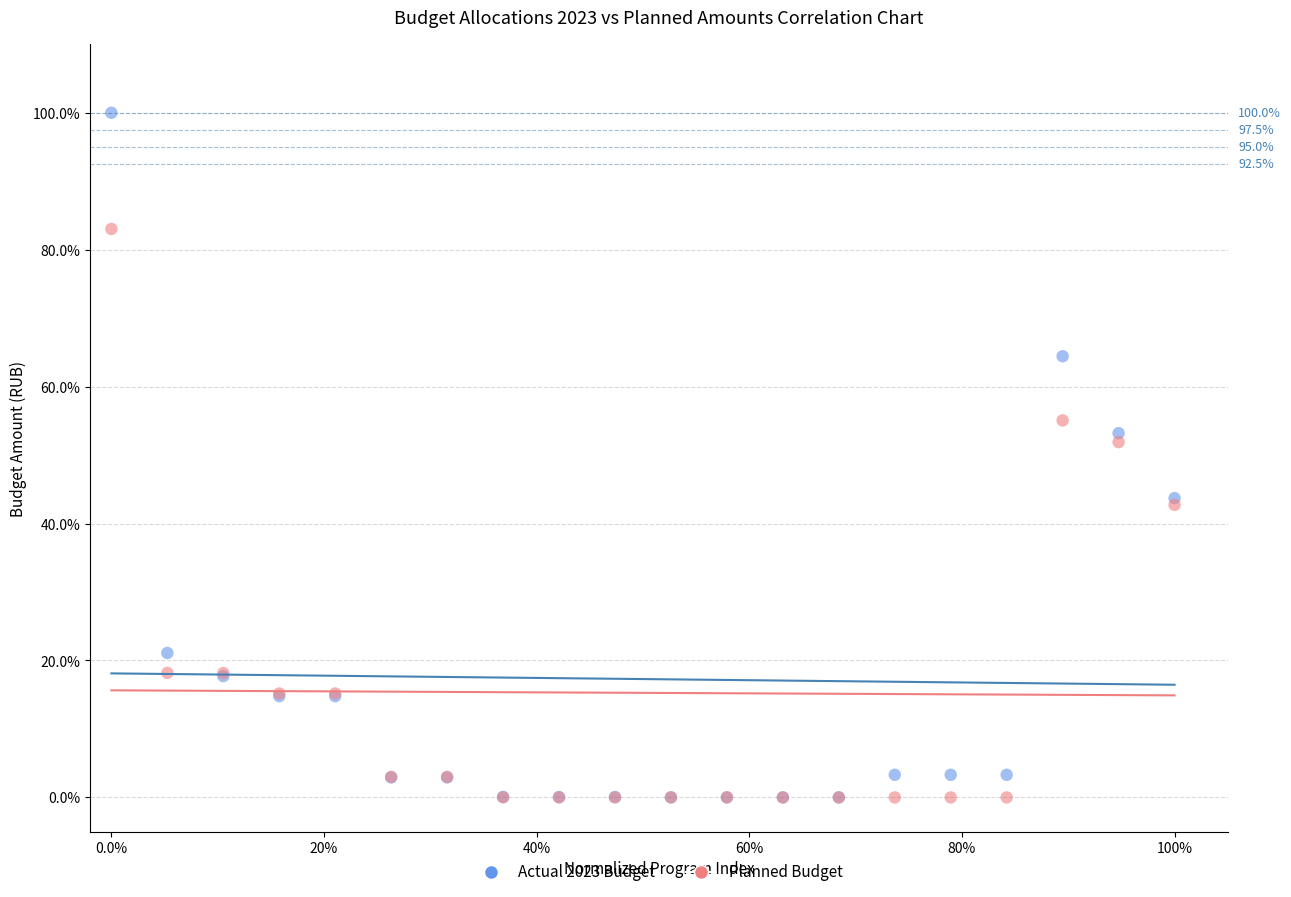

Which series contains the highest Y value?

Actual 2023 Budget